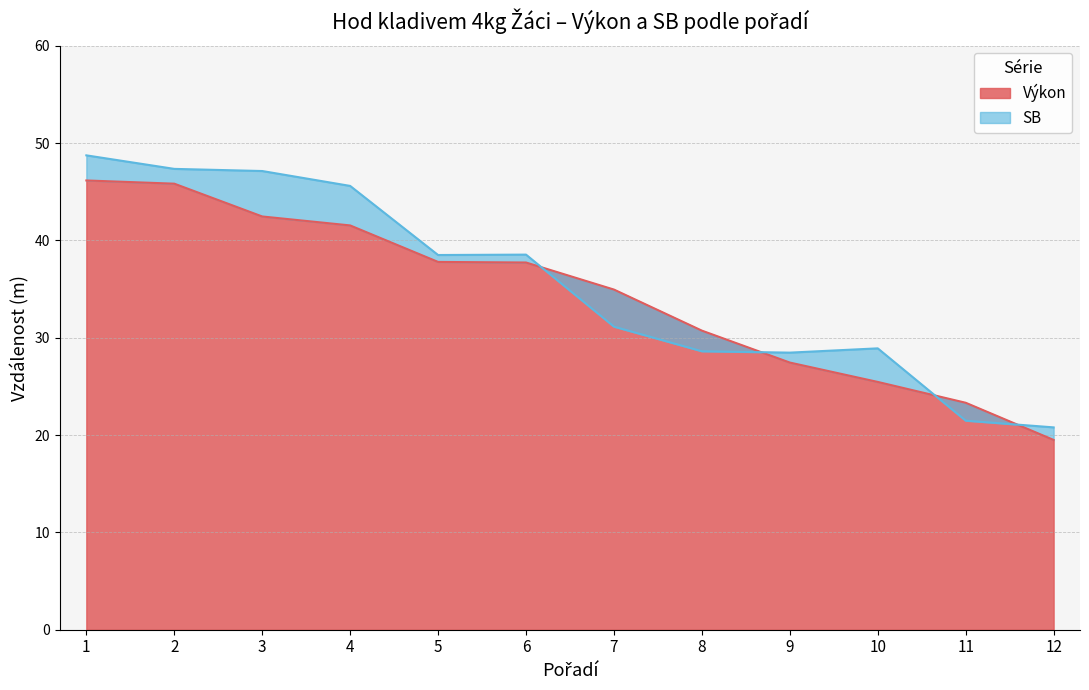

Reading left to right, list all the values displayed in this chart.

Výkon: 1=46.2	2=45.8	3=42.5	4=41.5	5=37.8	6=37.7	7=35.0	8=30.7	9=27.4	10=25.5	11=23.3	12=19.5
SB: 1=48.7	2=47.4	3=47.1	4=45.6	5=38.5	6=38.5	7=31.1	8=28.6	9=28.5	10=28.9	11=21.5	12=20.8